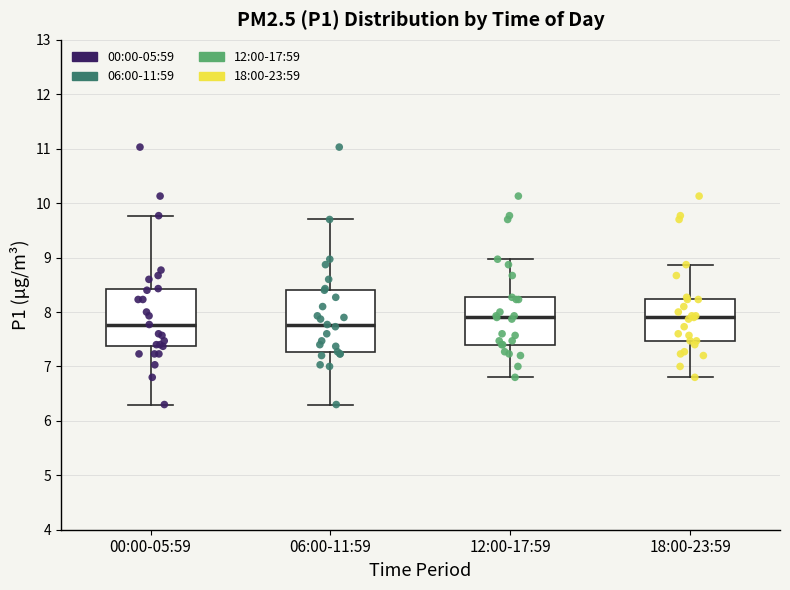

Reading left to right, read every box against the y-axis: the position of its median line, the range the box covers, and the ends of its whiskers. The values are not printed on the chart, so give them approximately, as read against the axis.

00:00-05:59: median 7.8, box 7.4 to 8.4, whiskers 6.3 to 9.8
06:00-11:59: median 7.8, box 7.3 to 8.4, whiskers 6.3 to 9.7
12:00-17:59: median 7.9, box 7.4 to 8.3, whiskers 6.8 to 9.0
18:00-23:59: median 7.9, box 7.5 to 8.2, whiskers 6.8 to 8.9